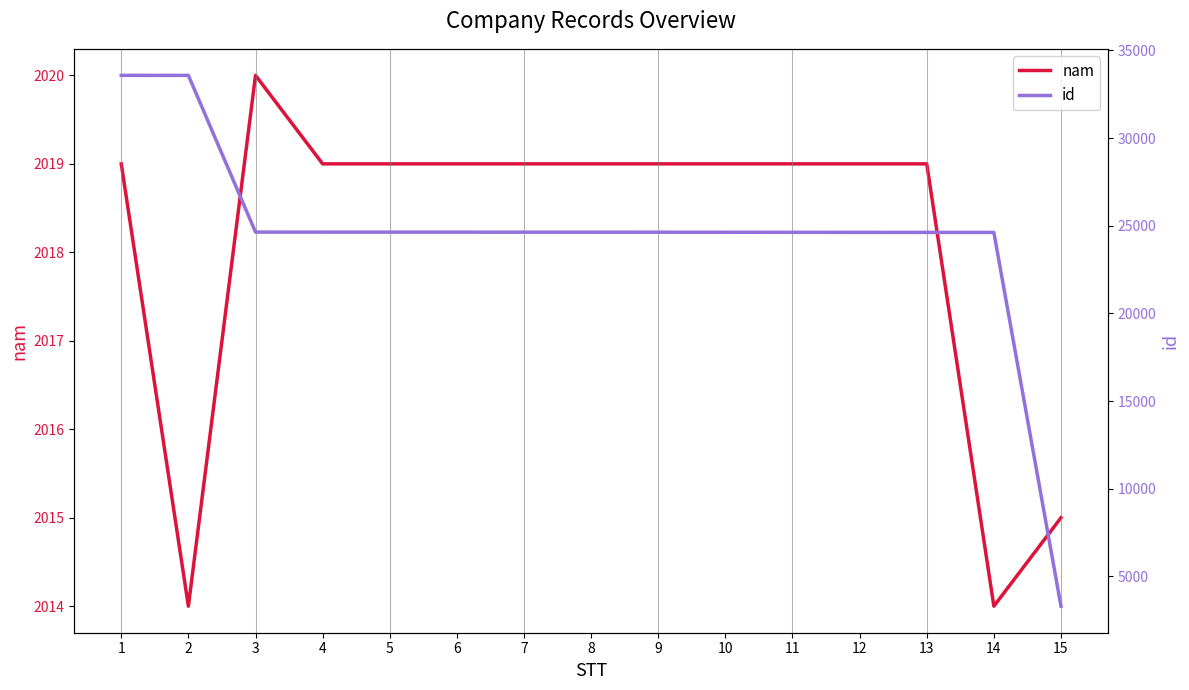

Rank the series at 14 from lowest to highest value.

nam, id